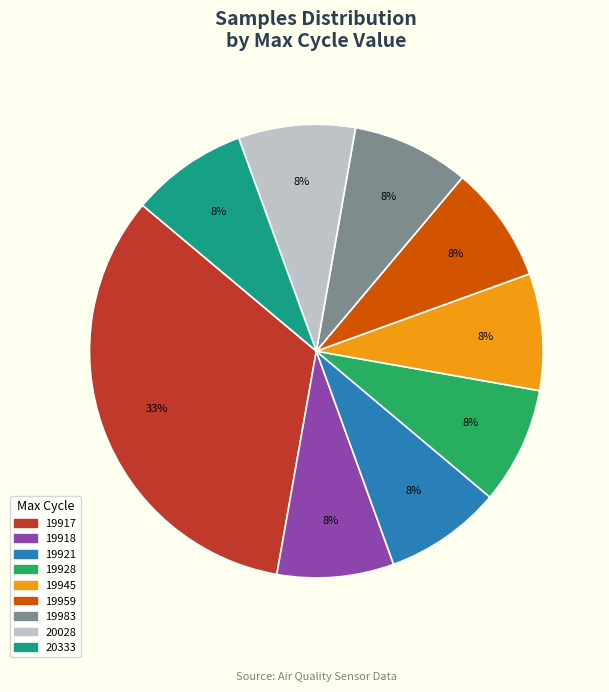

Does 20028 account for over 50% of the chart?

No